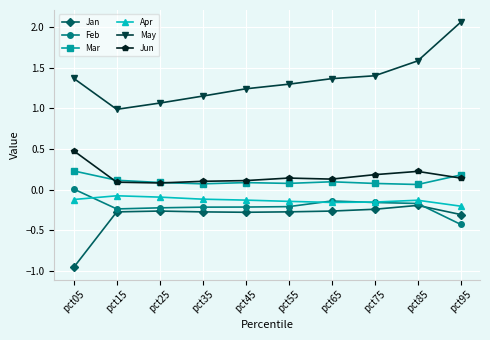

What are all the series names shown in the legend?

Jan, Feb, Mar, Apr, May, Jun